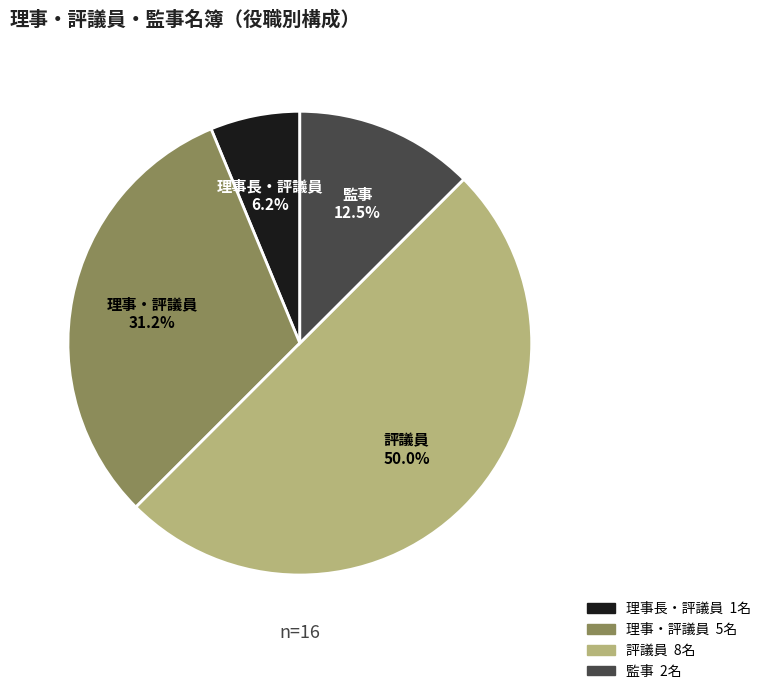

Which has a higher value, 理事長・評議員 or 監事?

監事